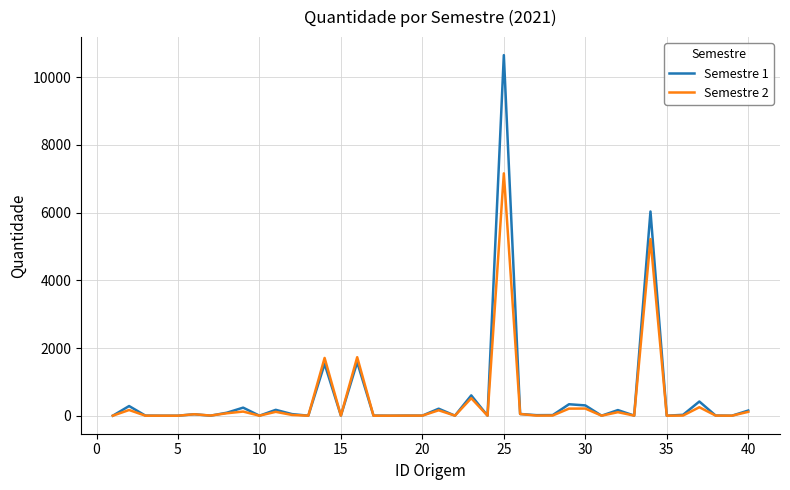

What is the difference between the maximum and second lowest values in the Semestre 2 series?

7161